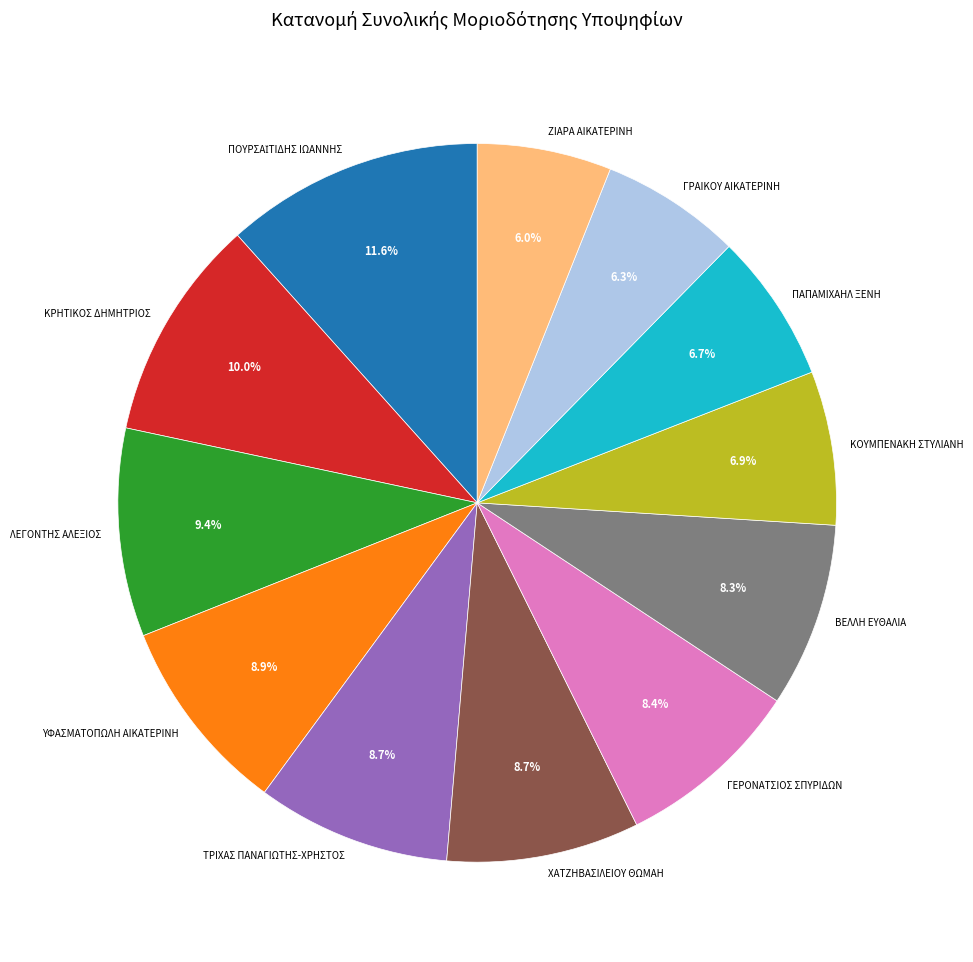

Which has a higher value, ΛΕΓΟΝΤΗΣ ΑΛΕΞΙΟΣ or ΚΟΥΜΠΕΝΑΚΗ ΣΤΥΛΙΑΝΗ?

ΛΕΓΟΝΤΗΣ ΑΛΕΞΙΟΣ